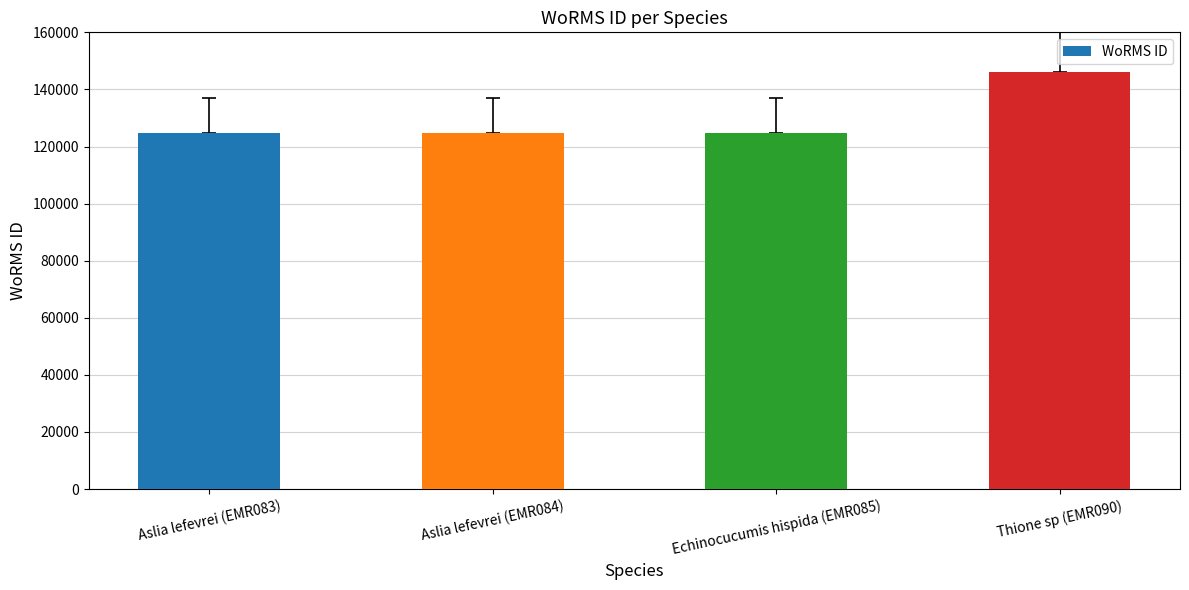

What is the change in value from Echinocucumis hispida (EMR085) to Thione sp (EMR090)?

+21523